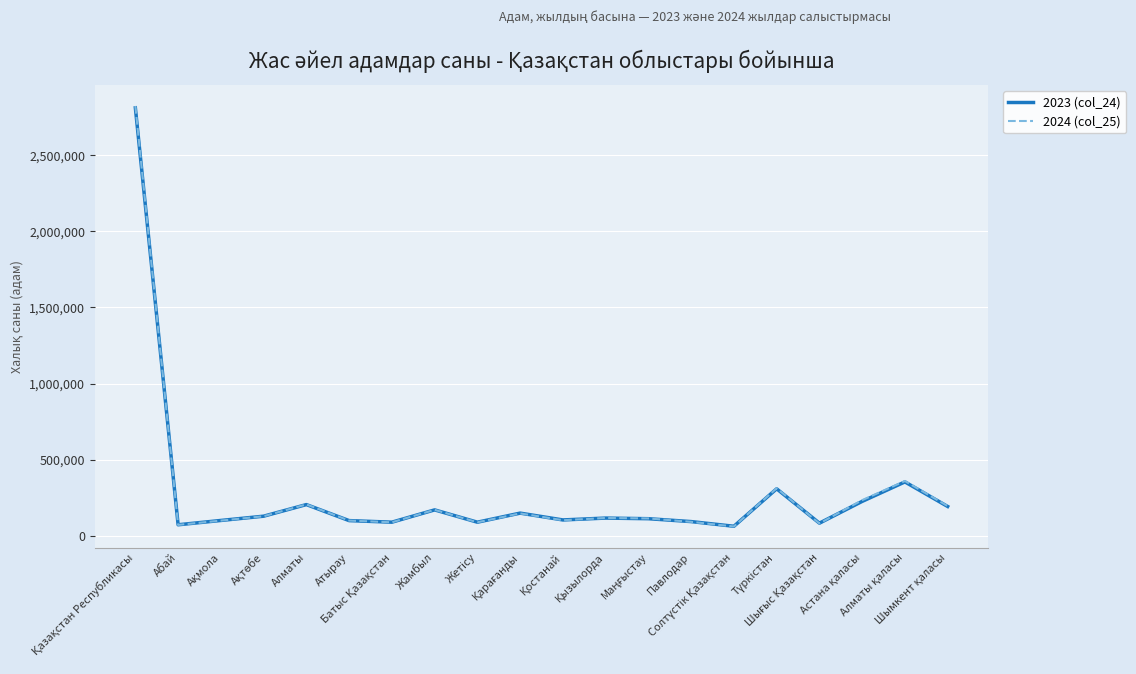

How many interior local peaks does the 2024 (col_25) series have?

6